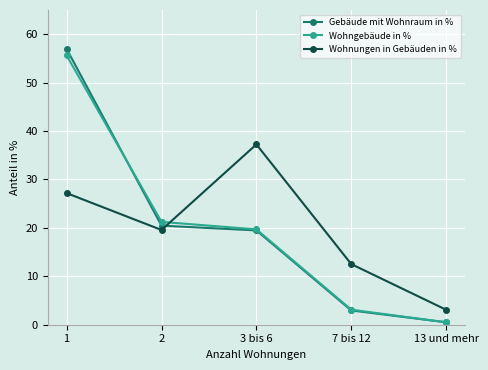

Which category has the highest value in the Wohnungen in Gebäuden in % series?

3 bis 6